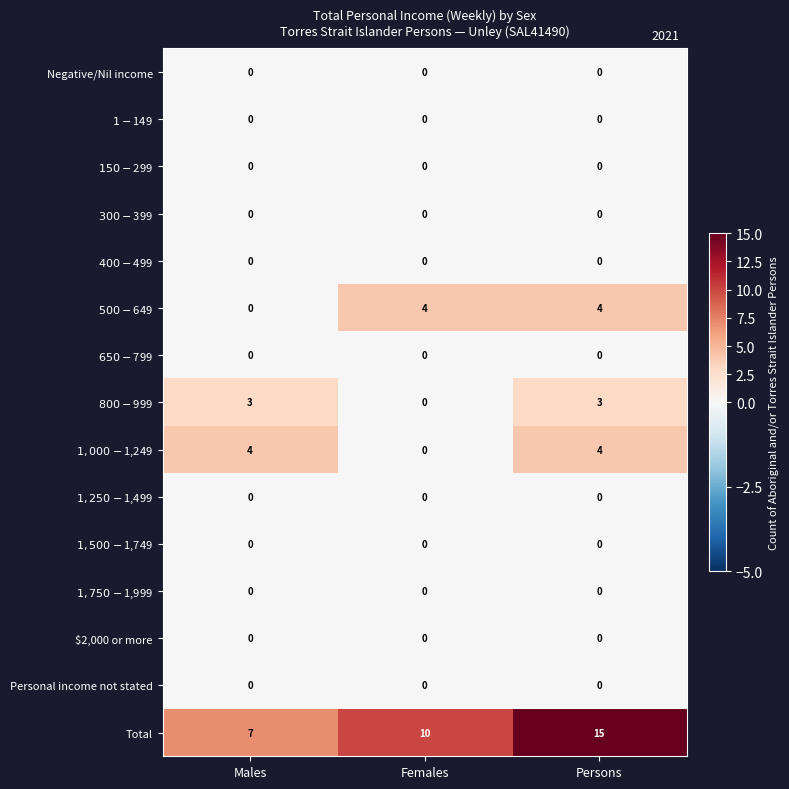

What is the lowest value of the Total series?

7